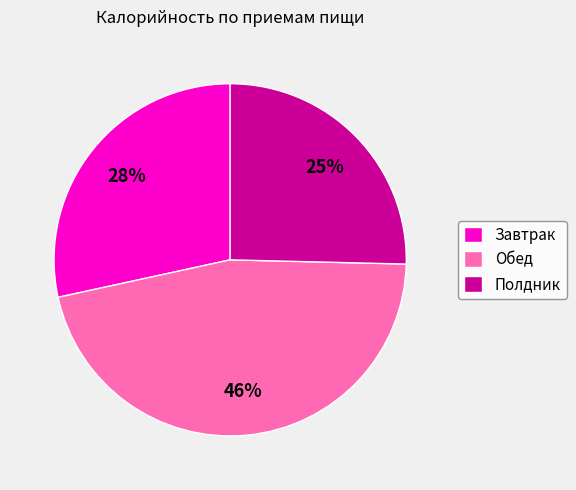

Which slice is the largest?

Обед